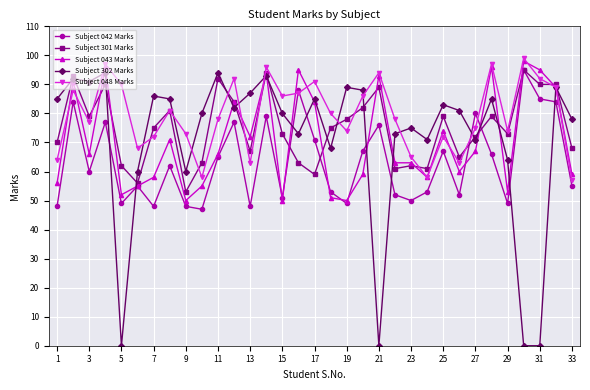

Reading left to right, transcribe all the data shown in this chart.

Subject 042 Marks: 48	84	60	77	49	55	48	62	48	47	65	77	48	79	51	88	71	53	49	67	76	52	50	53	67	52	80	66	49	95	85	84	55
Subject 301 Marks: 70	93	79	90	62	56	75	81	53	63	92	84	67	94	73	63	59	75	78	82	89	61	62	61	79	65	72	79	73	95	90	90	68
Subject 043 Marks: 56	91	66	96	52	55	58	71	50	55	66	84	72	94	50	95	84	51	50	59	93	63	63	58	74	60	67	96	53	98	95	89	59
Subject 302 Marks: 85	92	91	94	0	60	86	85	60	80	94	82	87	93	80	73	85	68	89	88	0	73	75	71	83	81	71	85	64	0	0	89	78
Subject 048 Marks: 64	88	77	97	90	68	72	81	73	58	78	92	63	96	86	87	91	80	74	86	94	78	65	58	72	63	75	97	74	99	92	89	57